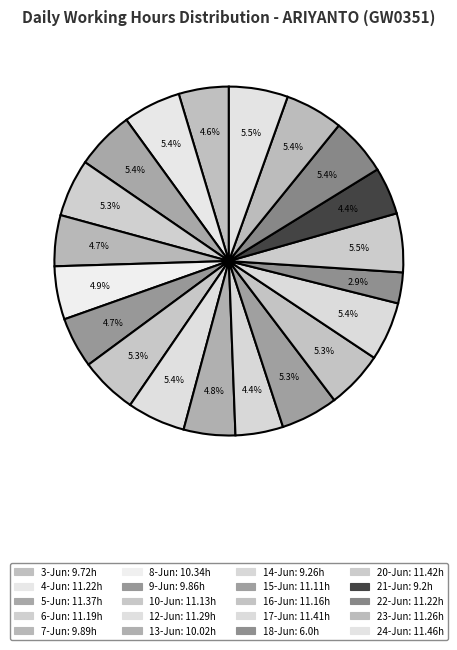

What is the change in value from 8-Jun to 16-Jun?

+0.8